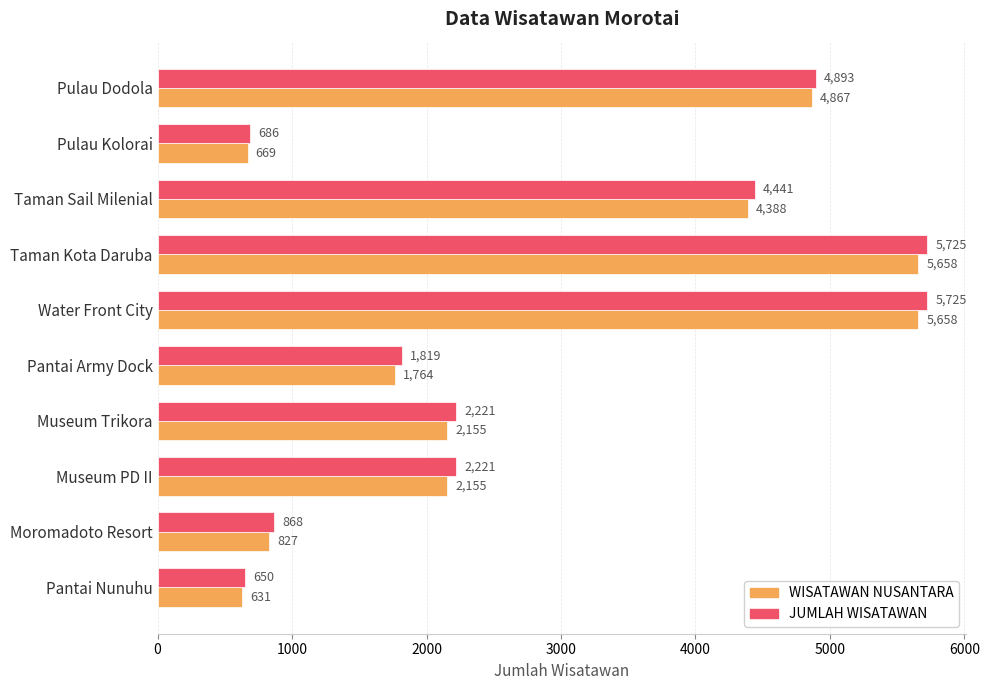

Is it true that WISATAWAN NUSANTARA equals 6211 at Taman Sail Milenial?

False